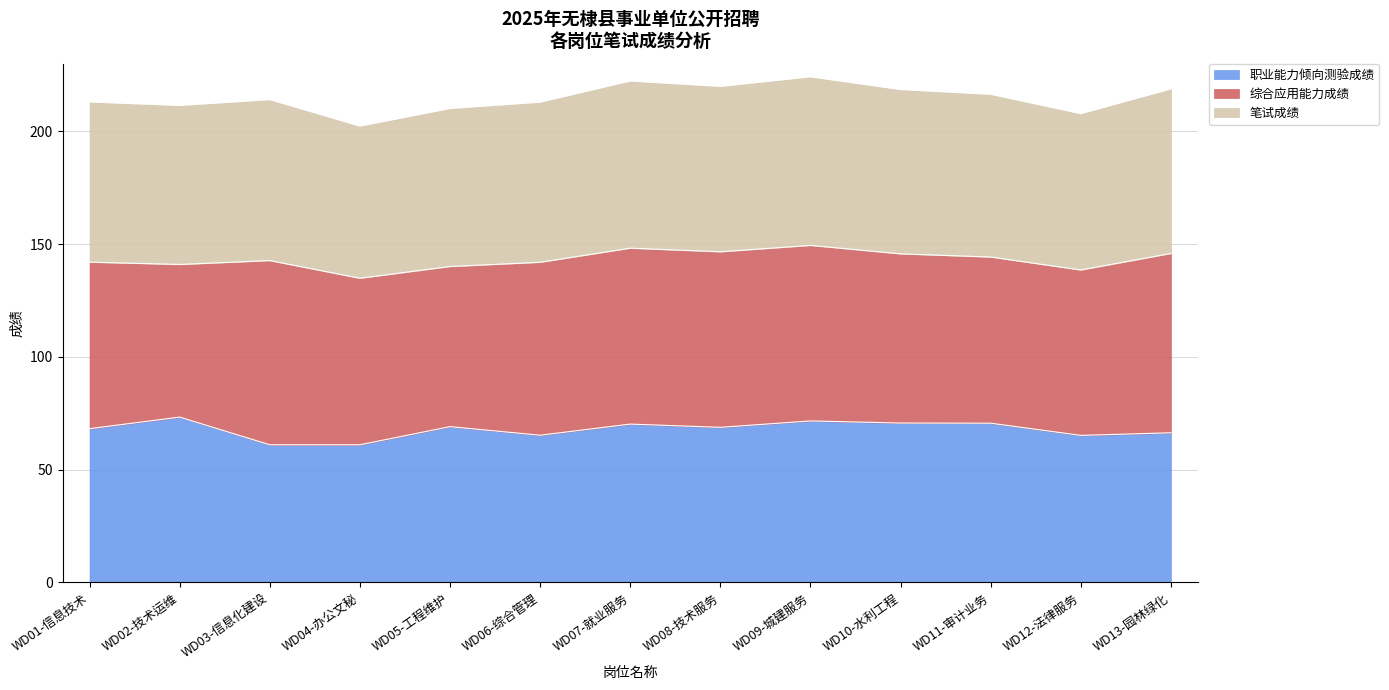

True or false: 笔试成绩 has more than 1 interior local peaks.

True